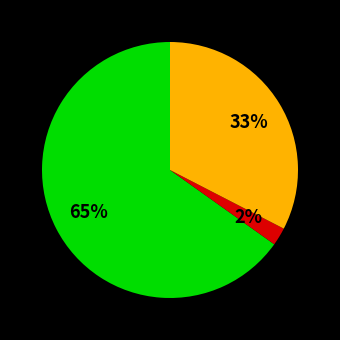

To the nearest percent, what is the average slice percentage?

33%